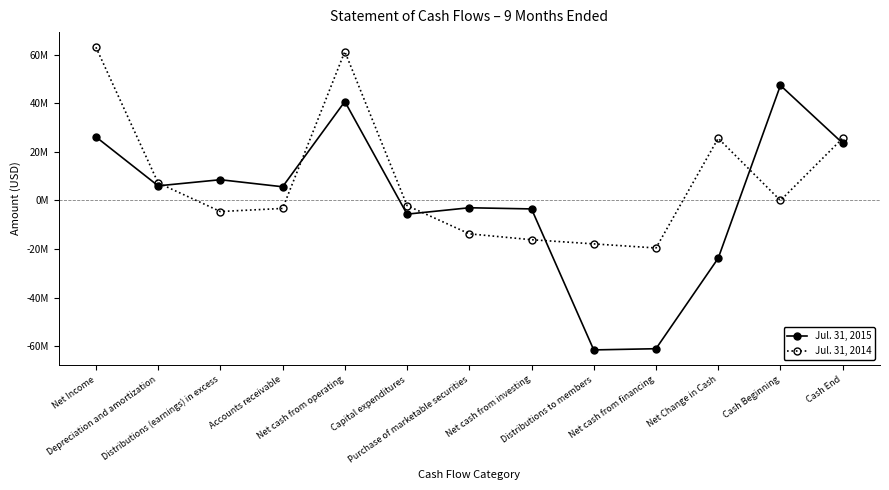

Where is the first local minimum for Jul. 31, 2015?

Depreciation and amortization